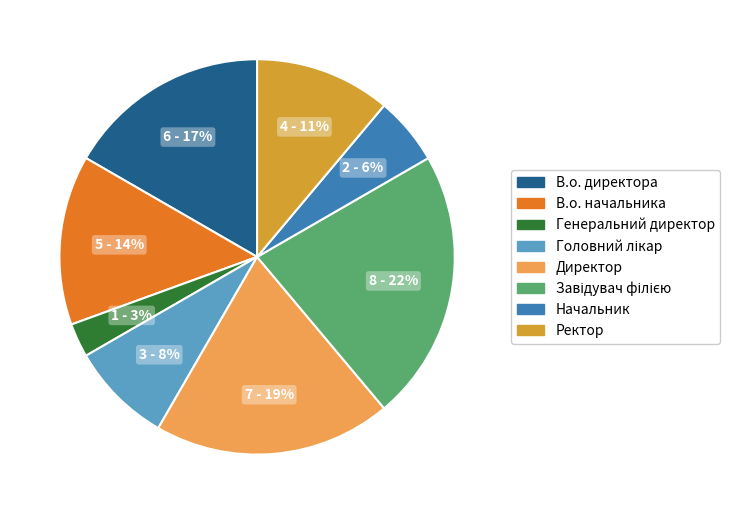

Combined, do В.о. директора and В.о. начальника account for over 50%?

No